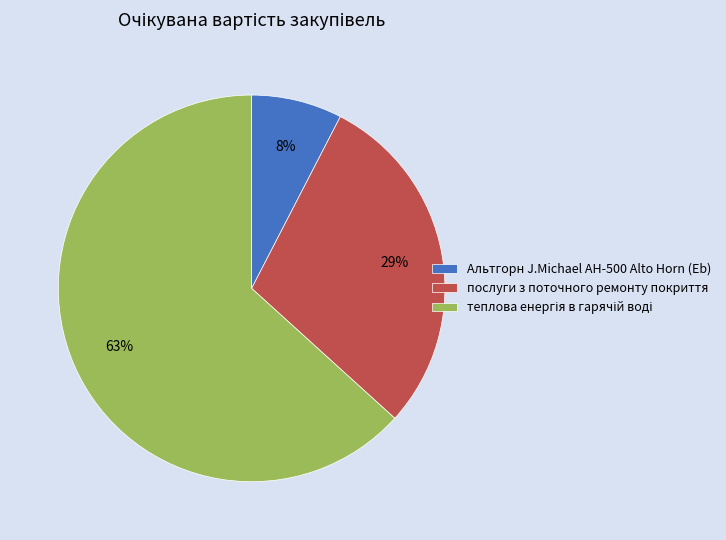

Approximately how many times larger is the value at Альтгорн J.Michael AH-500 Alto Horn (Eb) compared to послуги з поточного ремонту покриття?

0.3